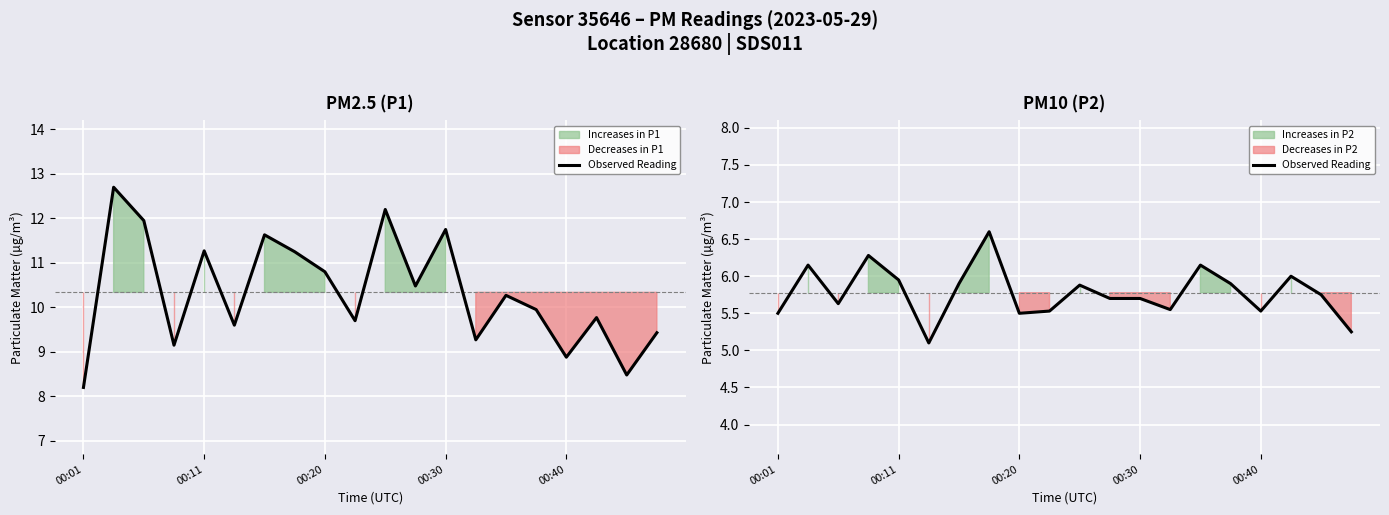

Does the chart display data point markers on the line(s)?

No